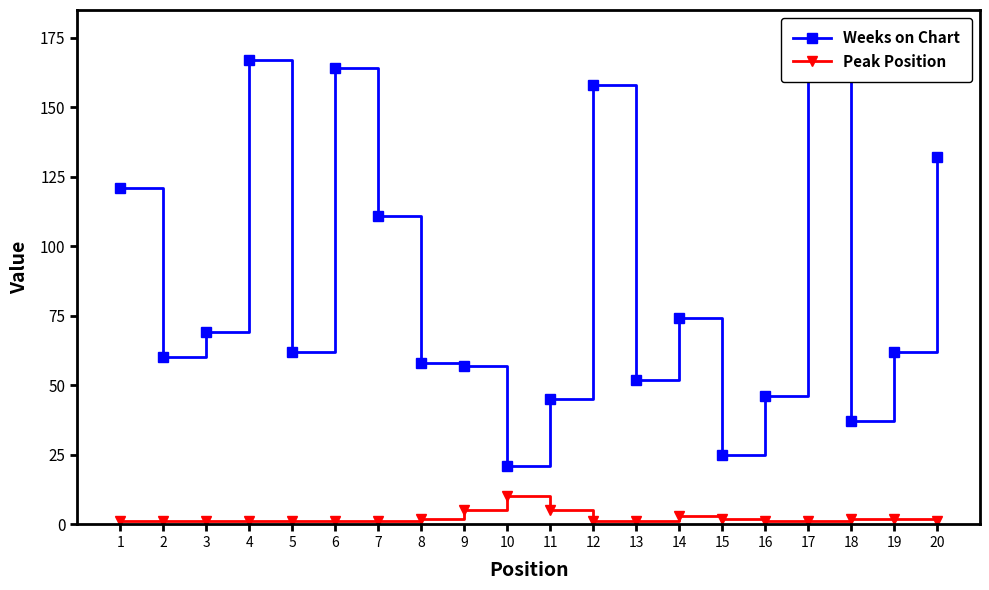

What is the minimum value for Weeks on Chart?

21